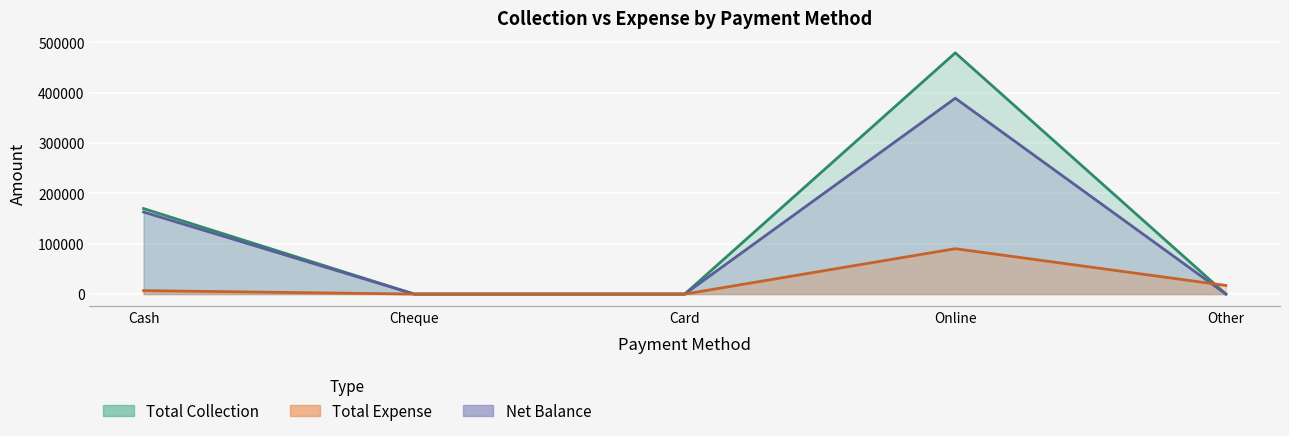

Reading right to left, what are all the values shown in this chart?

Total Collection: 0	478823	0	0	169692
Total Expense: 17099	90072	0	0	6870
Net Balance: 0	388751	0	0	162822